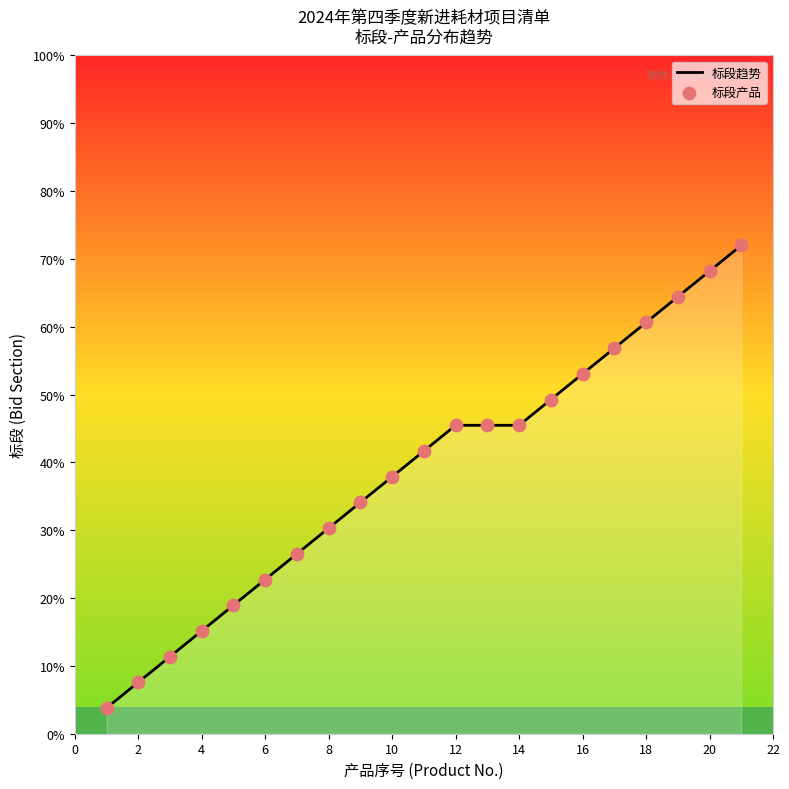

Approximately how many times larger is the value at 9 compared to 7?

1.3